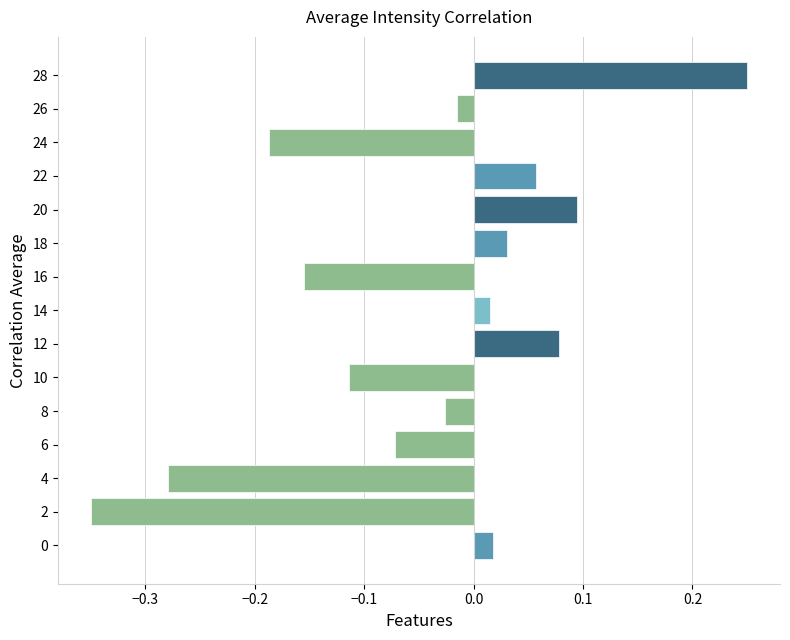

What is the sum of the values at 24 and 4?

-0.5